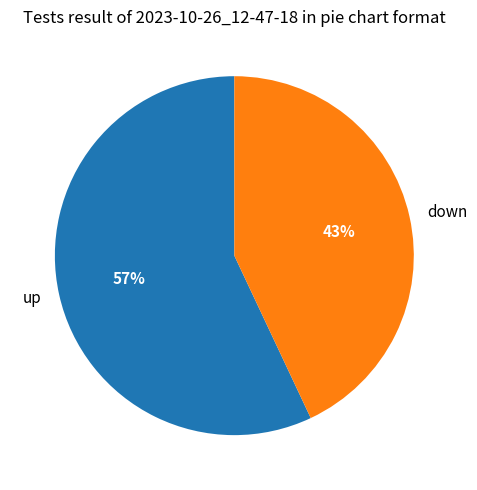

What percentage is the down slice, to the nearest percent?

43%